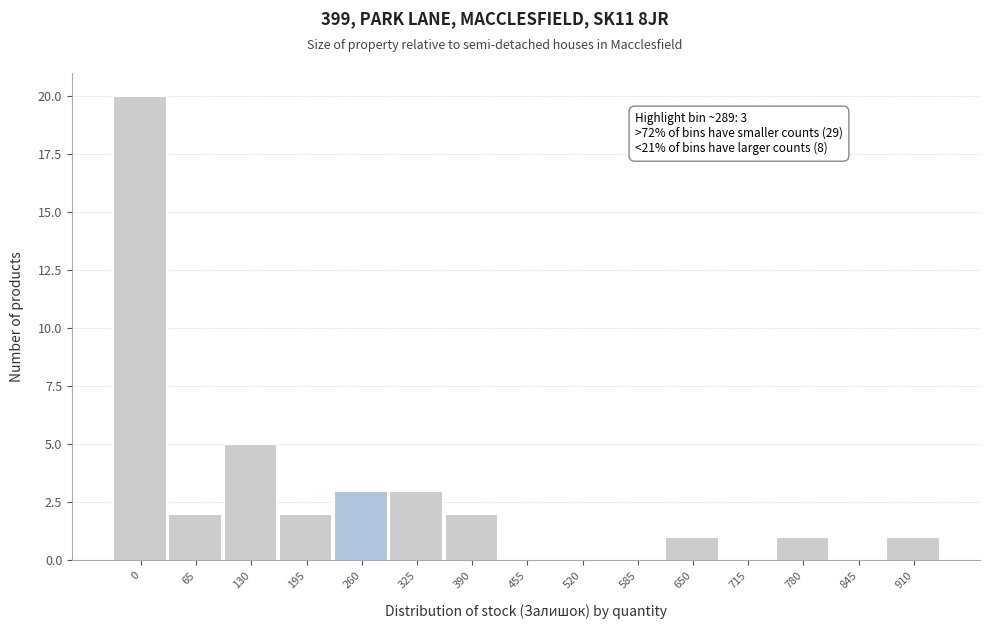

Reading left to right, list all the values displayed in this chart.

0=20	65=2	130=5	195=2	260=3	325=3	390=2	455=0	520=0	585=0	650=1	715=0	780=1	845=0	910=1